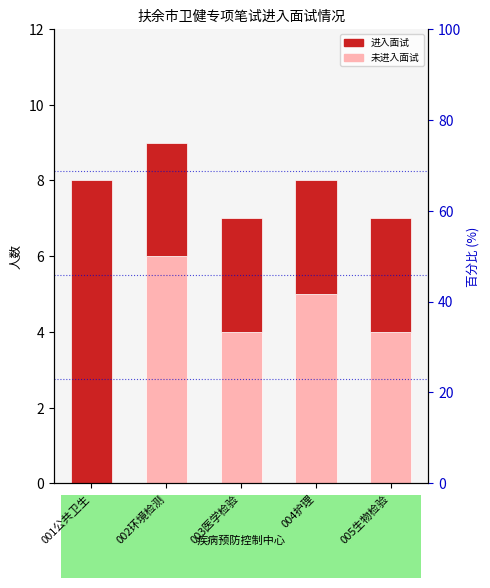

Is the value of 进入面试 at 004护理 greater than the value of 未进入面试 at 001公共卫生?

Yes